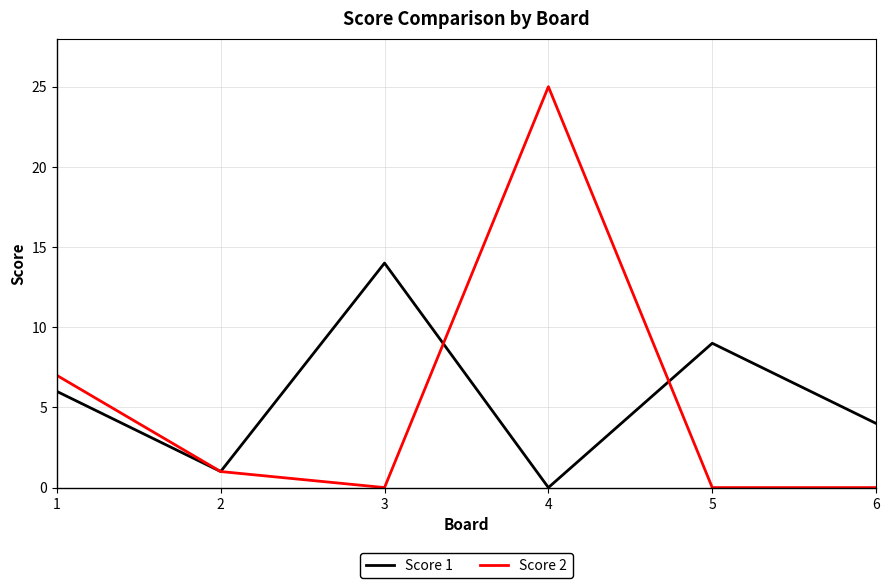

List the series in order of their peak value, lowest first.

Score 1, Score 2